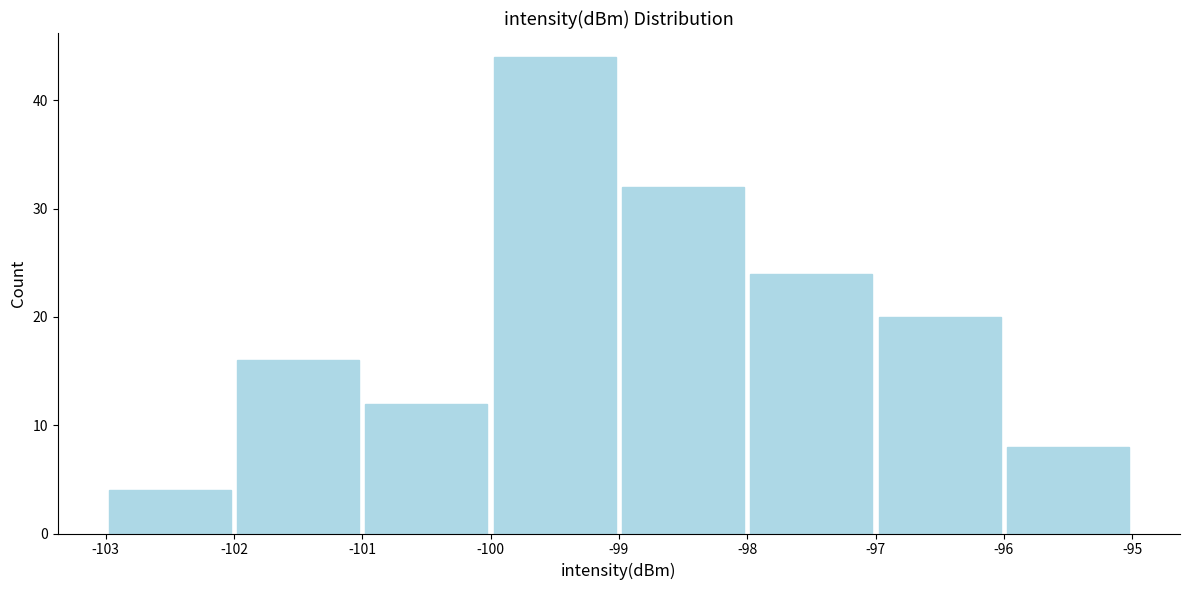

Reading left to right, list every bar in this chart as the range it spans on the x-axis followed by its height. The values are not printed on the chart, so give them approximately, as read against the axis.

-103 to -102: 4
-102 to -101: 16
-101 to -100: 12
-100 to -99: 44
-99 to -98: 32
-98 to -97: 24
-97 to -96: 20
-96 to -95: 8